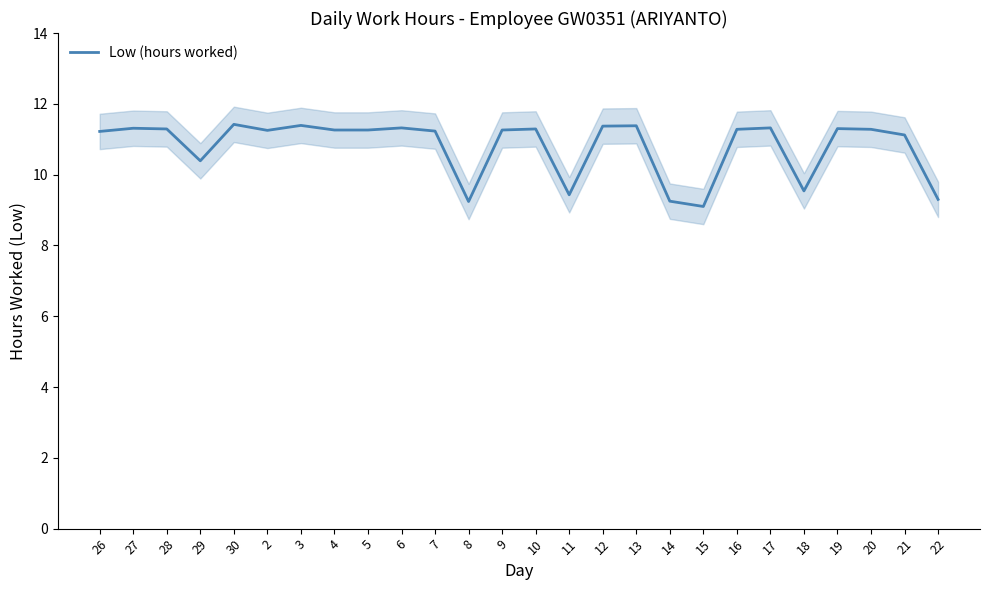

How many series are shown in this chart?

1